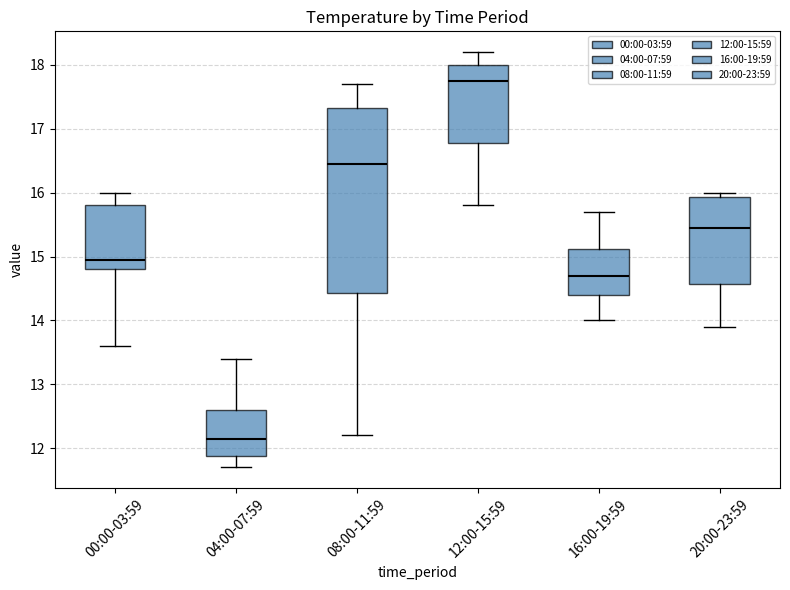

Reading left to right, read every box against the y-axis: the position of its median line, the range the box covers, and the ends of its whiskers. The values are not printed on the chart, so give them approximately, as read against the axis.

00:00-03:59: median 15.0, box 14.8 to 15.8, whiskers 13.6 to 16.0
04:00-07:59: median 12.2, box 11.9 to 12.6, whiskers 11.7 to 13.4
08:00-11:59: median 16.5, box 14.4 to 17.3, whiskers 12.2 to 17.7
12:00-15:59: median 17.8, box 16.8 to 18.0, whiskers 15.8 to 18.2
16:00-19:59: median 14.7, box 14.4 to 15.1, whiskers 14.0 to 15.7
20:00-23:59: median 15.5, box 14.6 to 15.9, whiskers 13.9 to 16.0